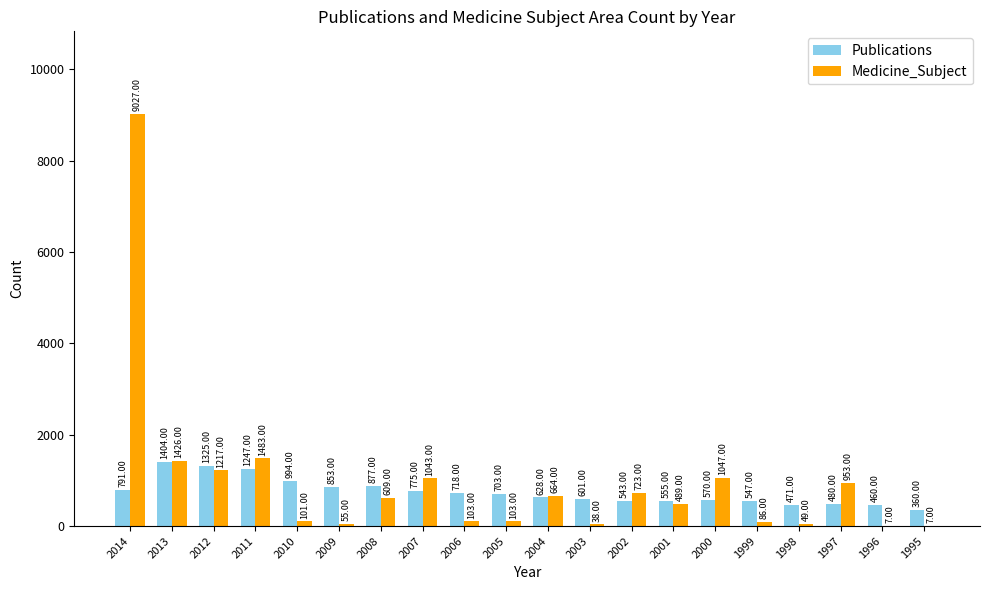

True or false: Publications has a value of 718 at 2006.

True